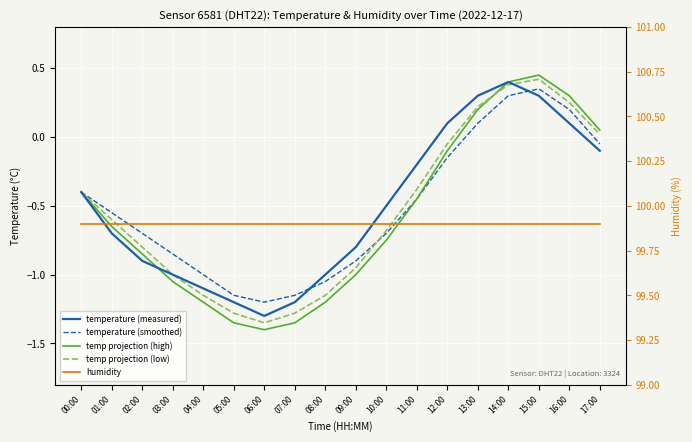

What is the greatest value displayed?

99.9